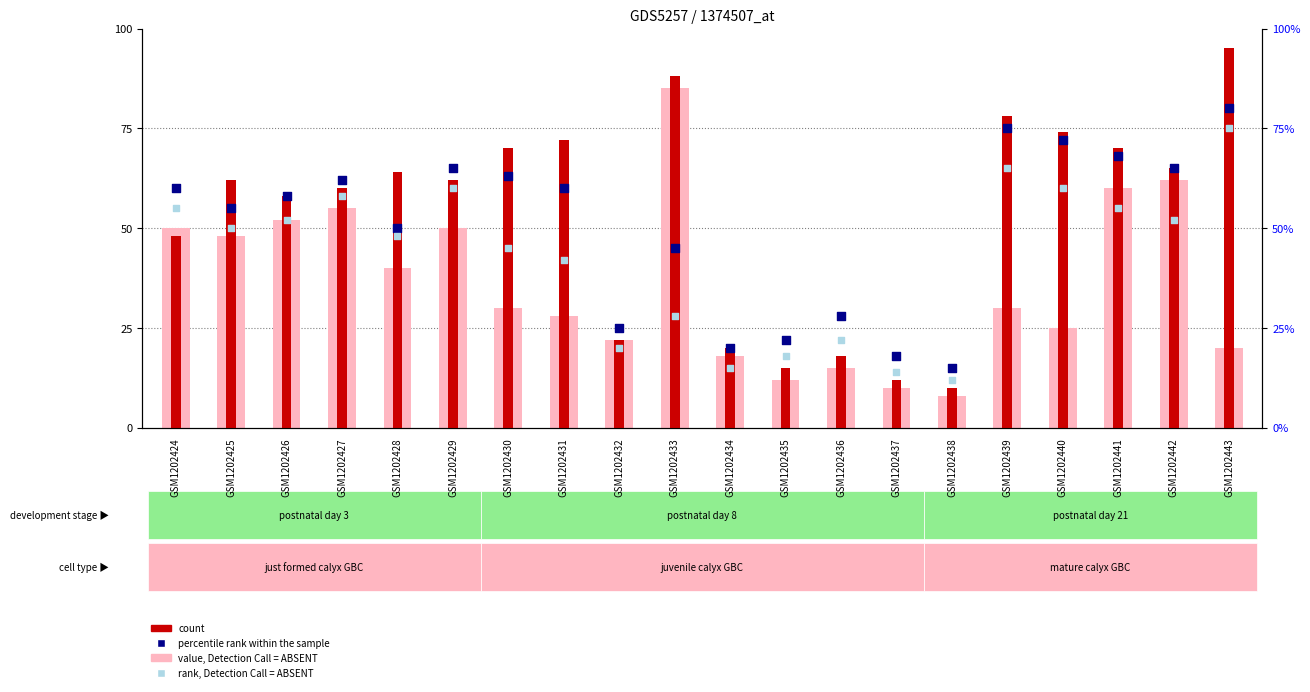

Which series has the widest spread of Y values?

count